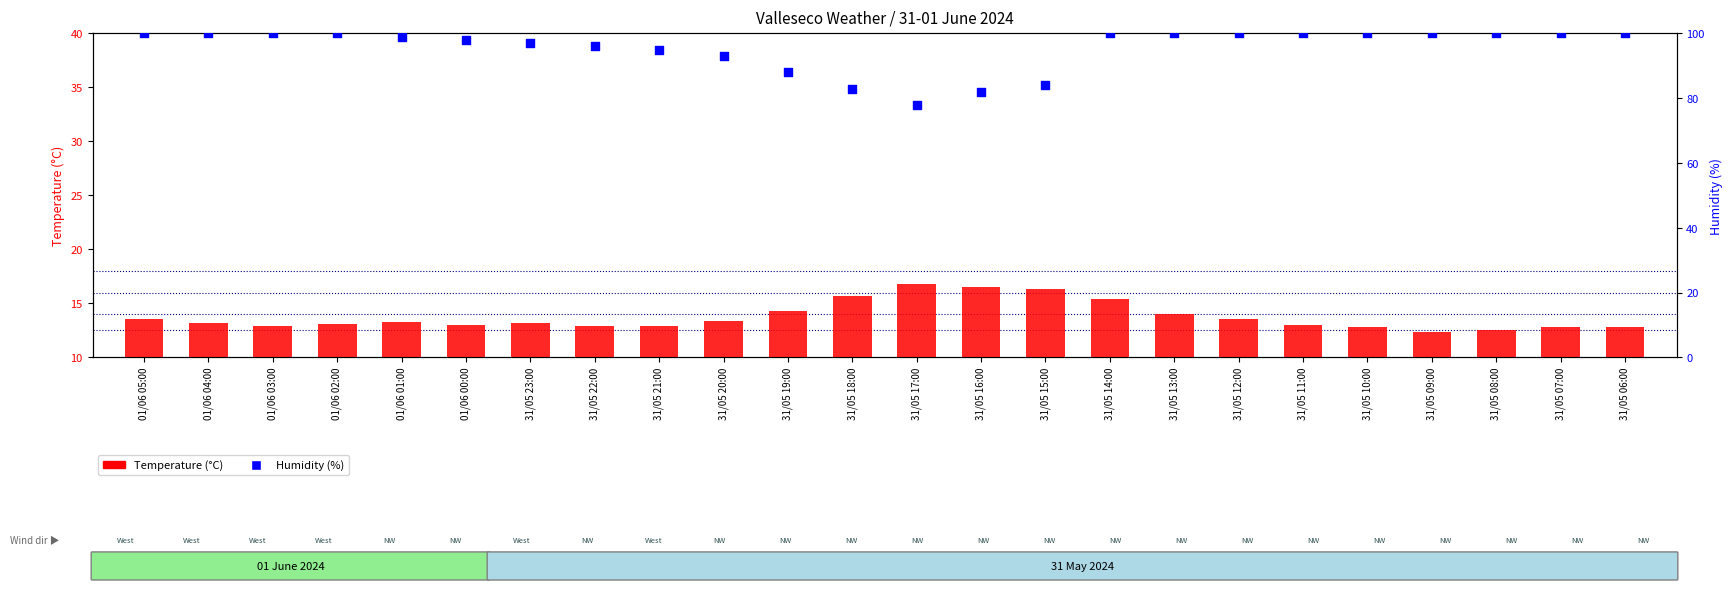

At how many categories does at least one series exceed 76?

24